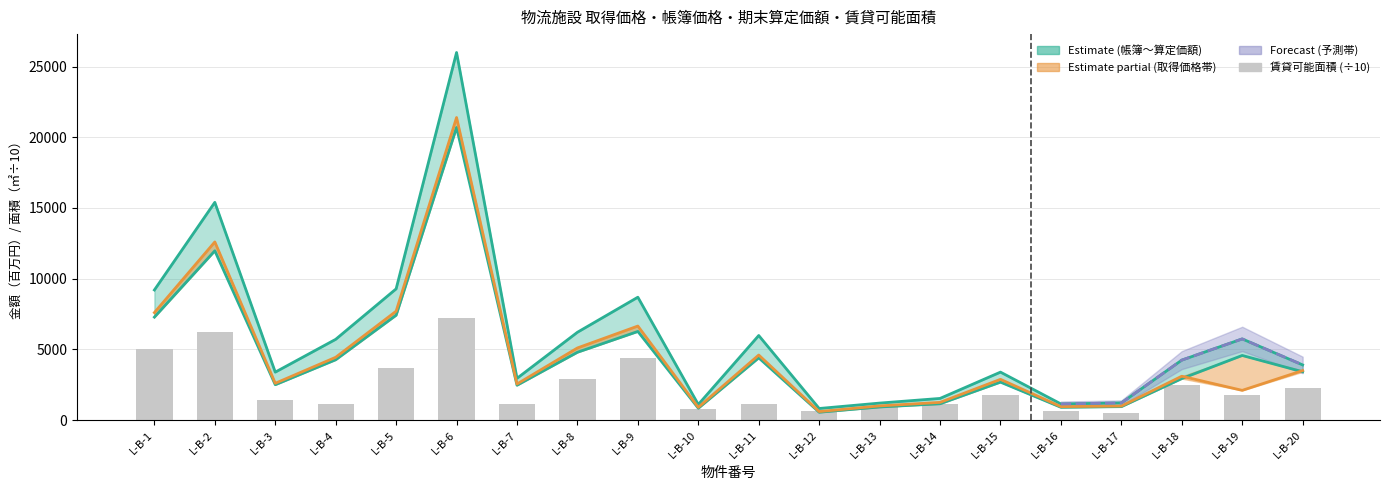

Which series has the largest total across all categories?

期末算定価額（百万円）